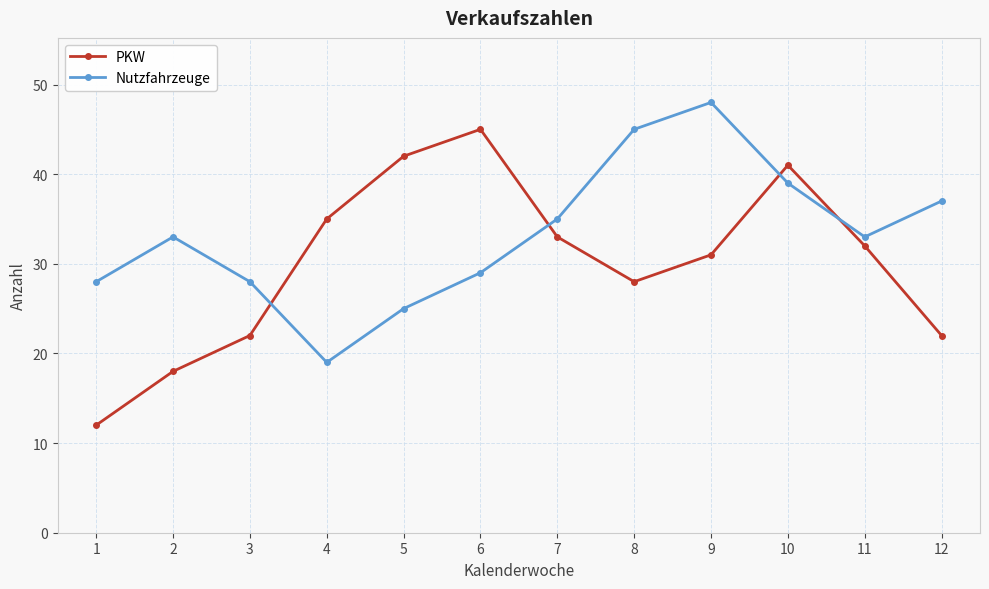

What is the value of the Nutzfahrzeuge point at the 6th from the left?

29